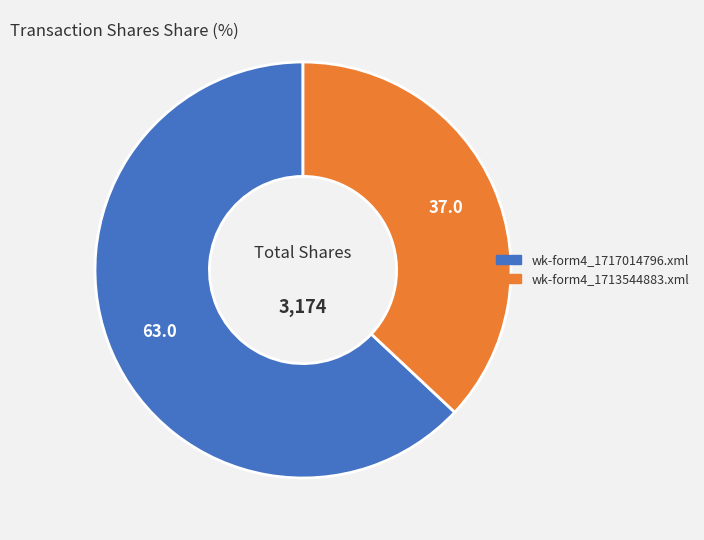

What is the majority slice?

wk-form4_1717014796.xml